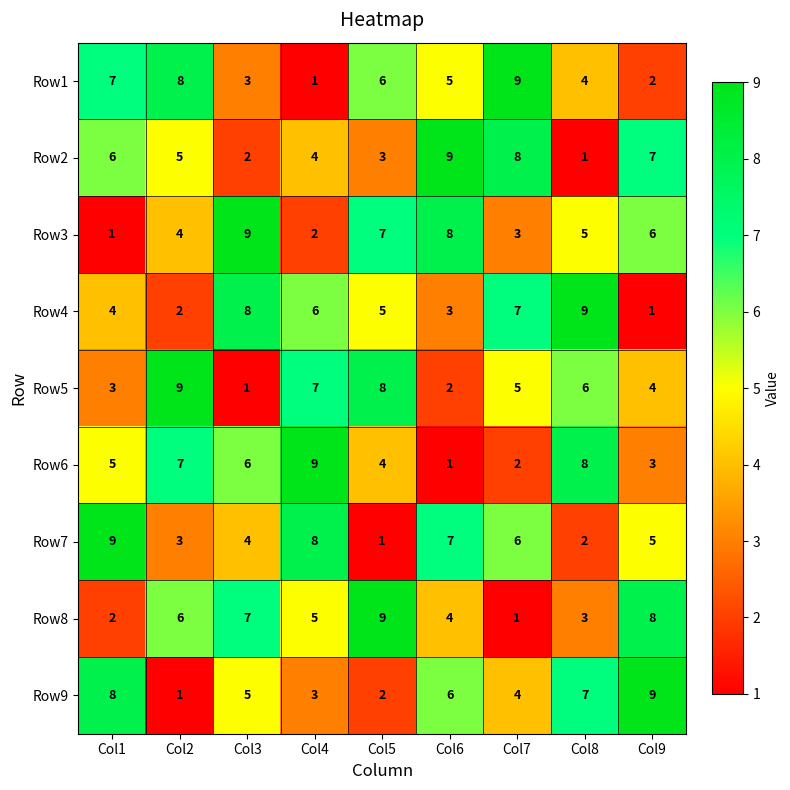

What is the difference between the highest and lowest values at Col3?

8